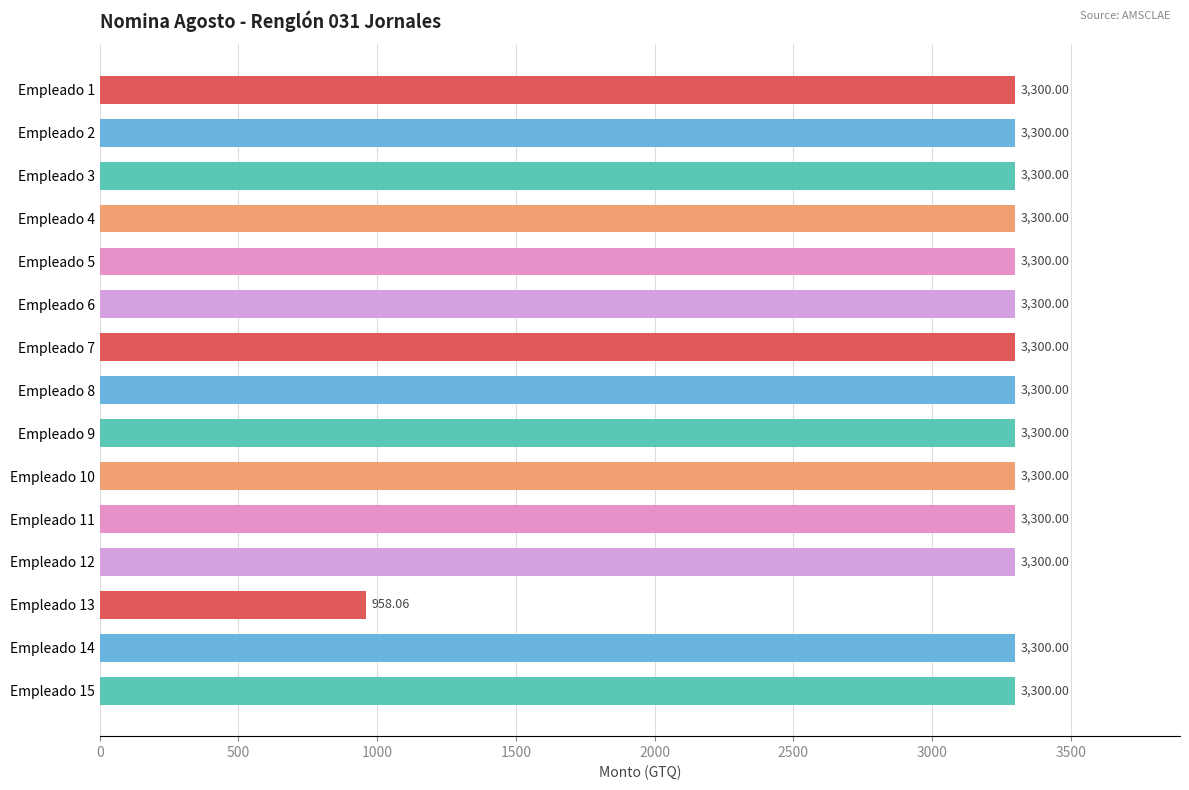

What is the change in value from Empleado 12 to Empleado 13?

-2341.9